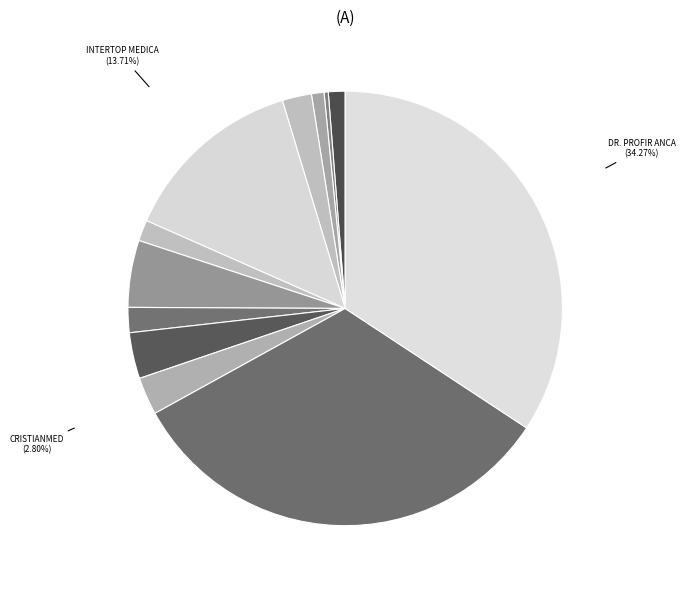

What is the largest slice in the pie chart?

DR. PROFIR ANCA